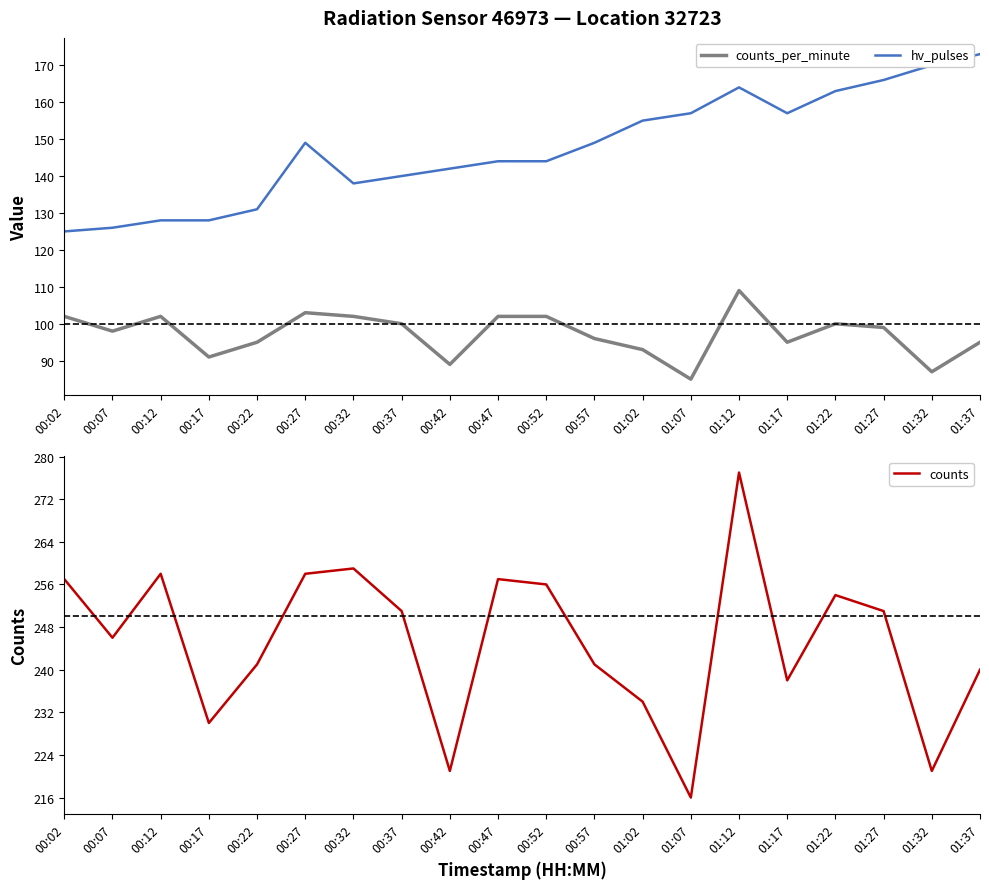

What is the difference between the second highest and second lowest values in the counts_per_minute series?

16